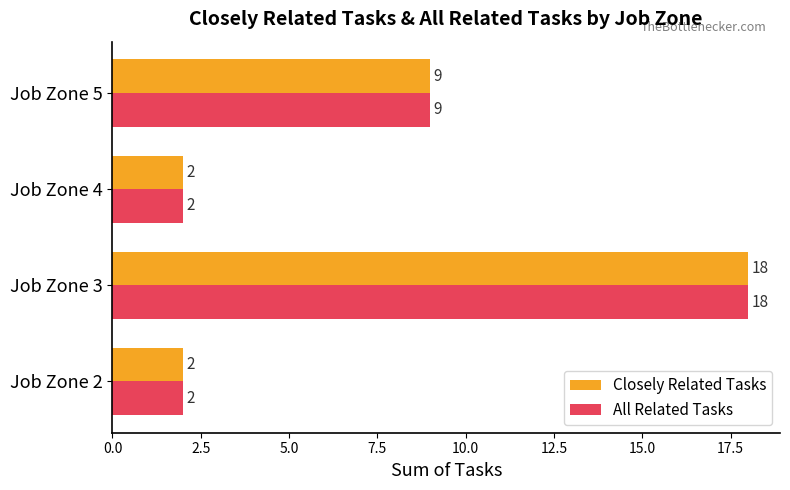

At how many categories does at least one series exceed 12?

1